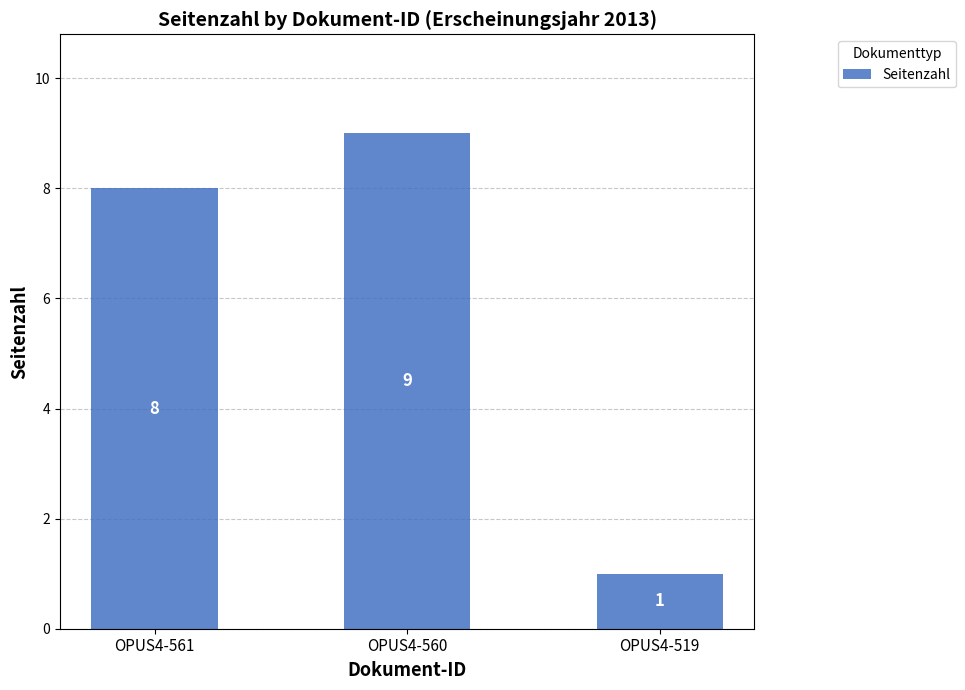

List the labels in order of value, largest first.

OPUS4-560, OPUS4-561, OPUS4-519